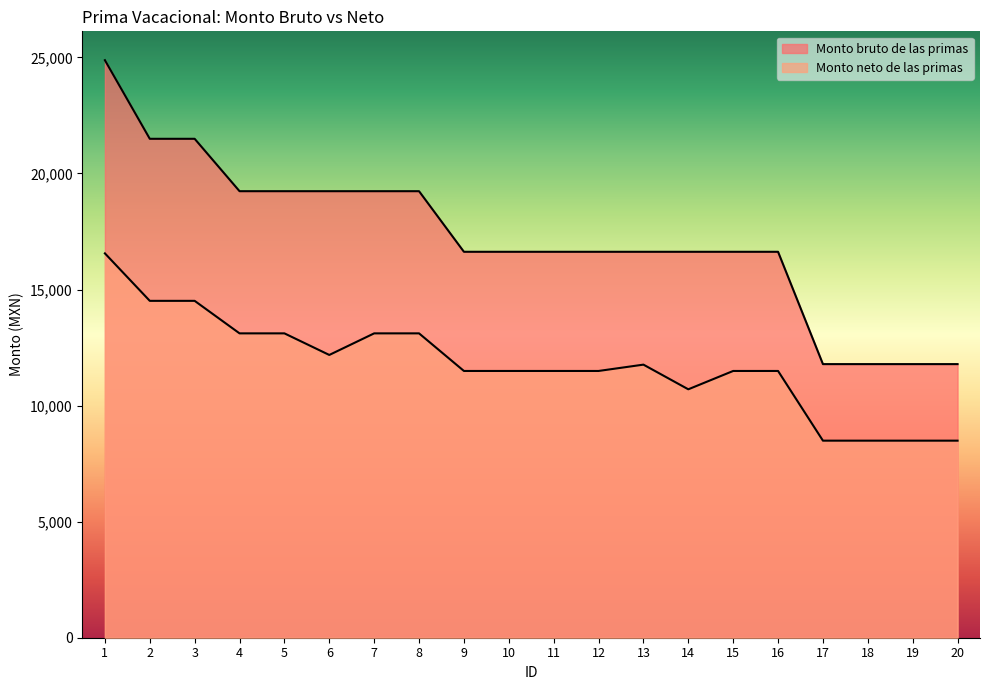

What is the minimum value for Monto neto de las primas?

8489.5